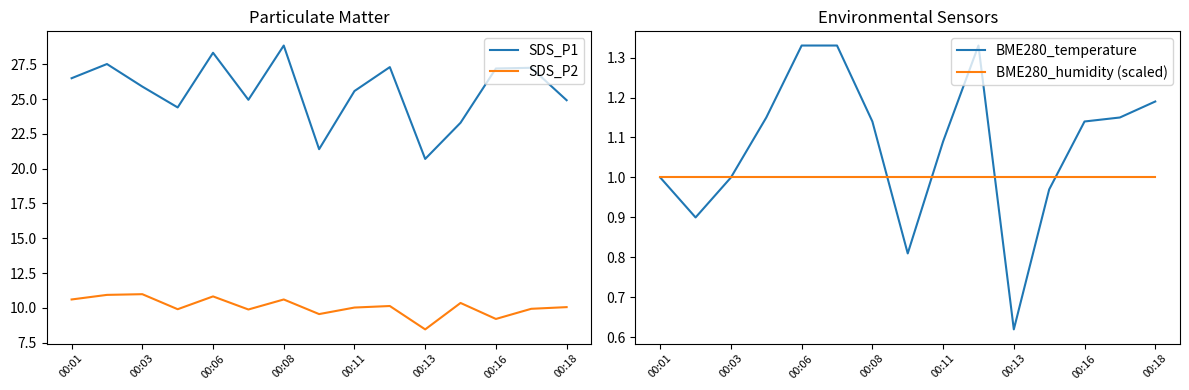

What is the maximum value for SDS_P1?

28.9